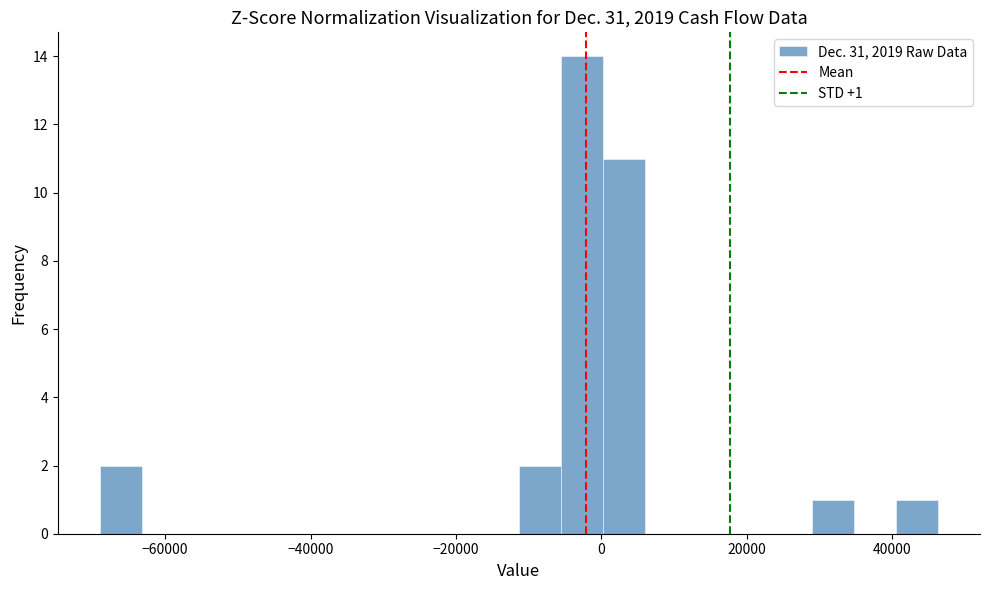

Around what value on the x-axis is the tallest bar? Give the approximate position of its centre, as read against the axis.

-2000